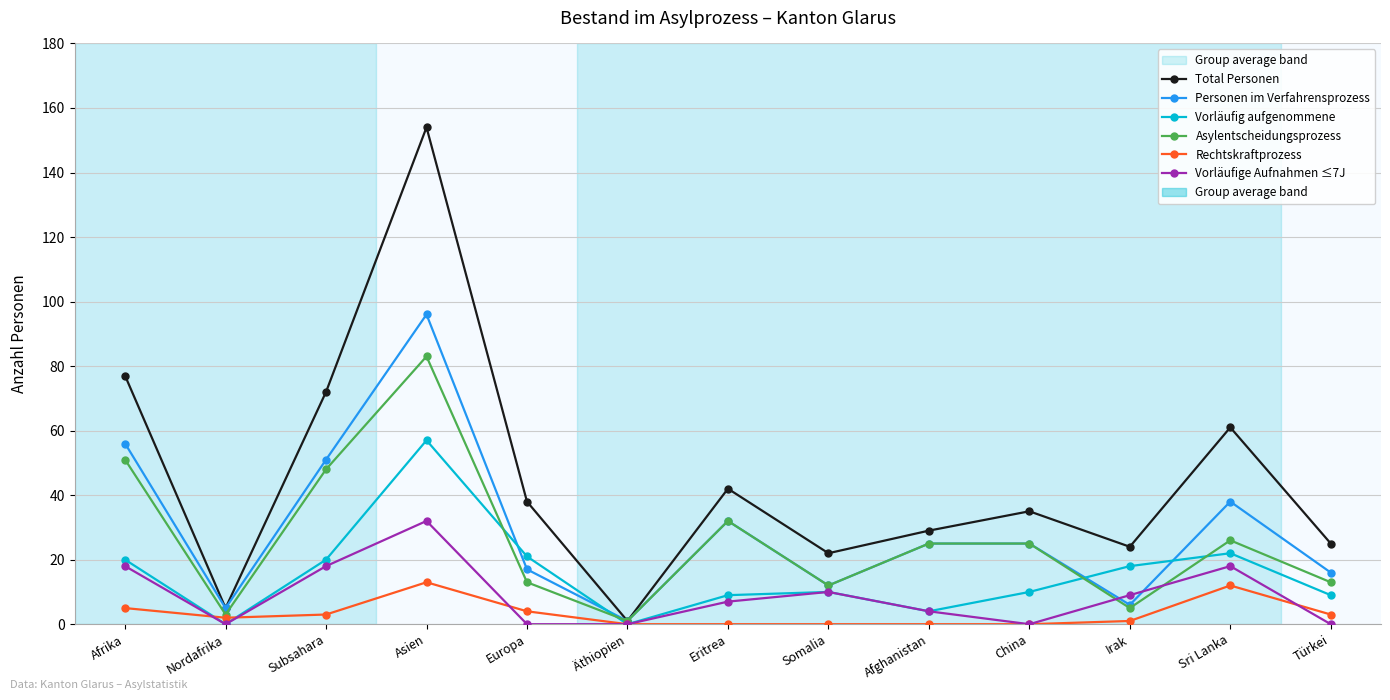

What is the total value across all series at Afghanistan?

87